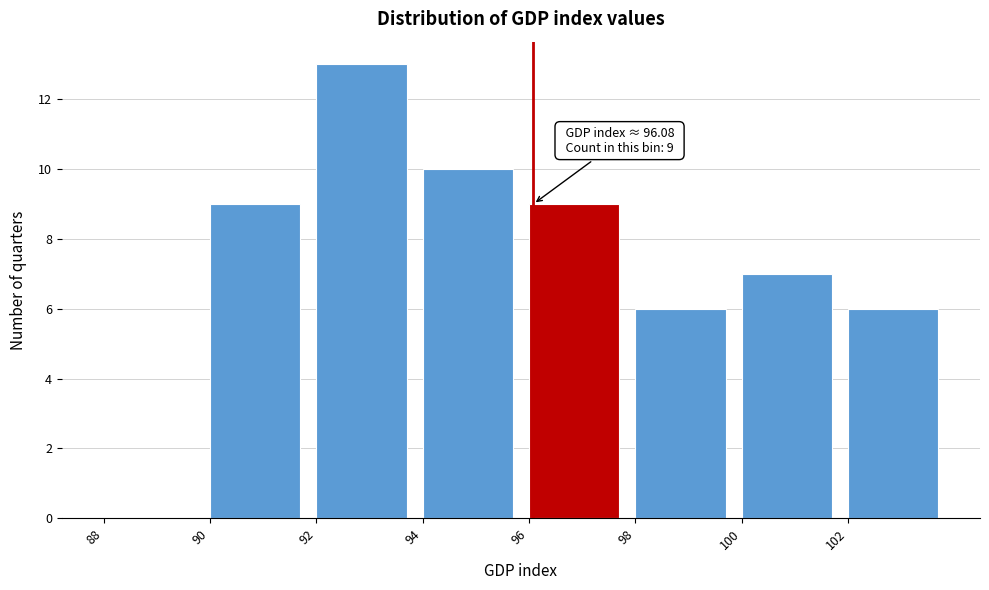

Over which range of the x-axis is the bar tallest?

92 to 94